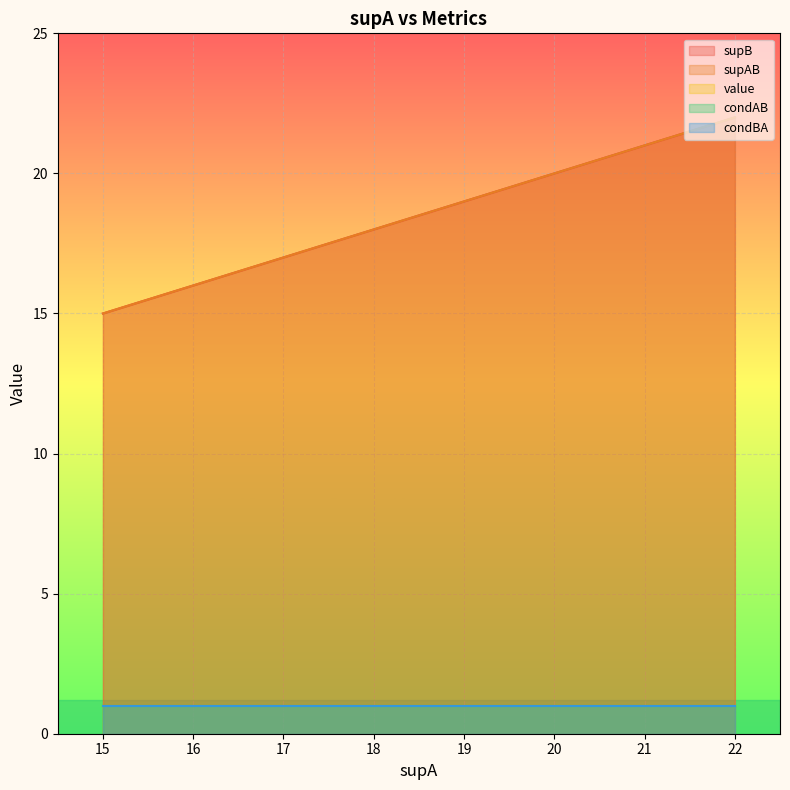

True or false: supB and supAB cross at least once.

False